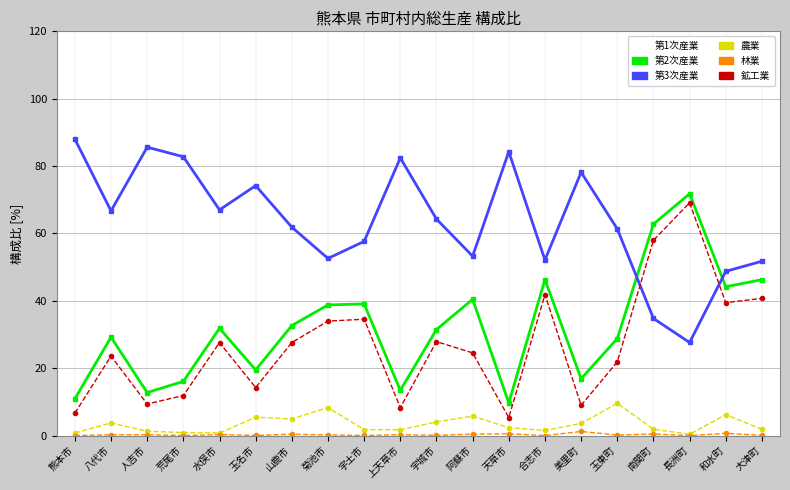

Which series has the largest total across all categories?

第3次産業